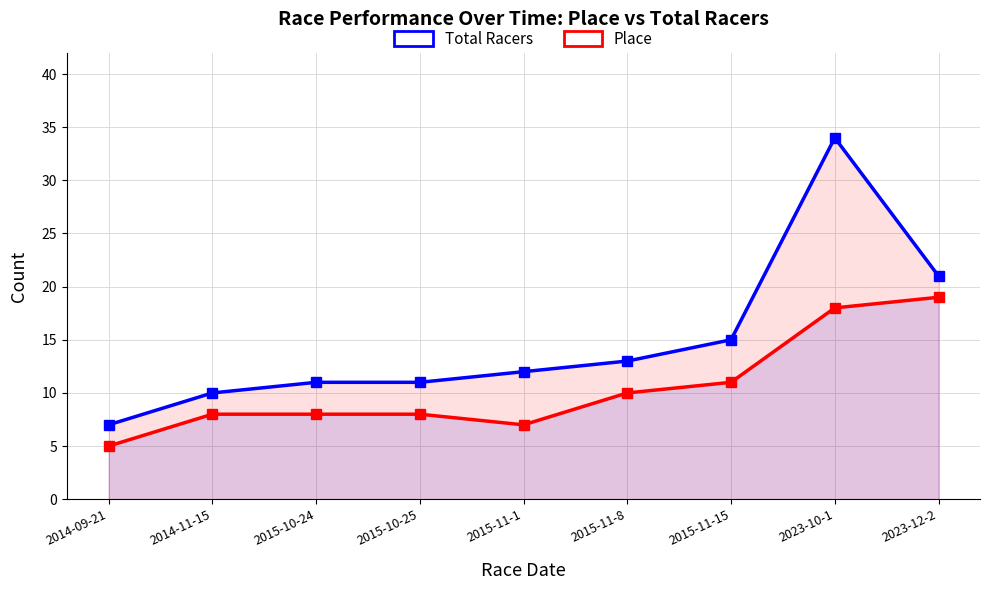

What is the lowest value of the Place series?

5